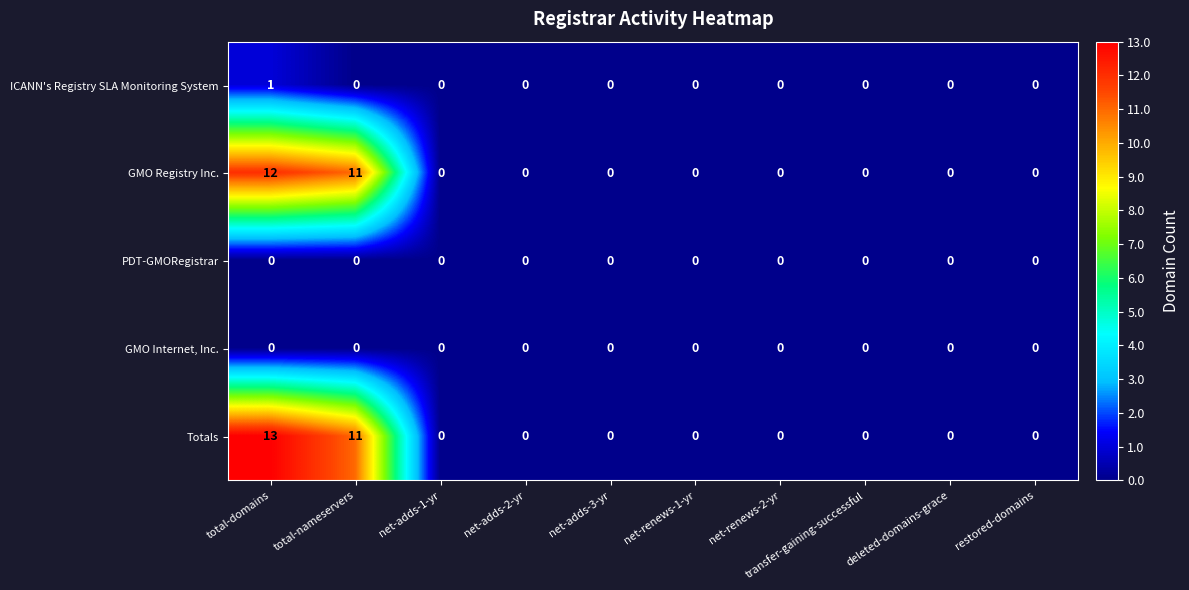

Which series has the largest total across all categories?

Totals